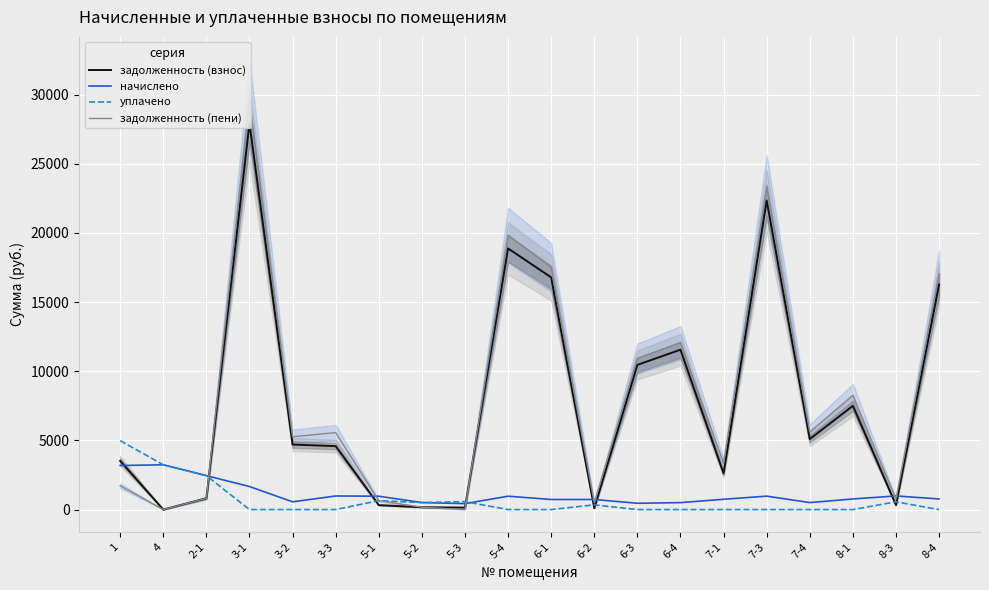

What is the sum of the задолженность (пени) values at 5-1 and 7-3?

23967.2